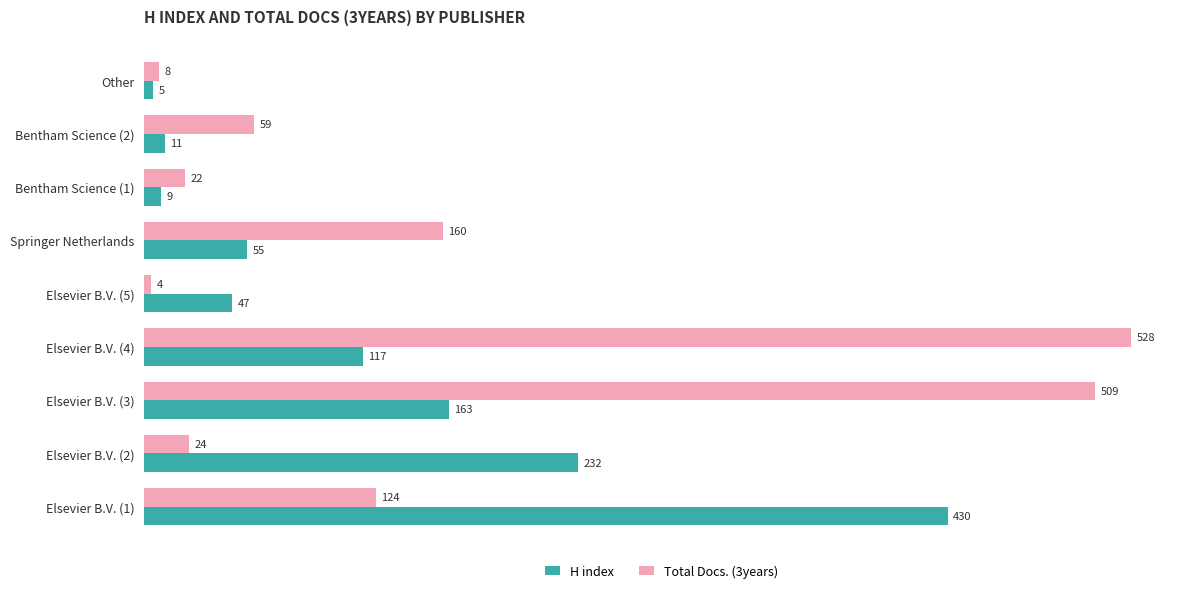

Which series has the largest total across all categories?

Total Docs. (3years)